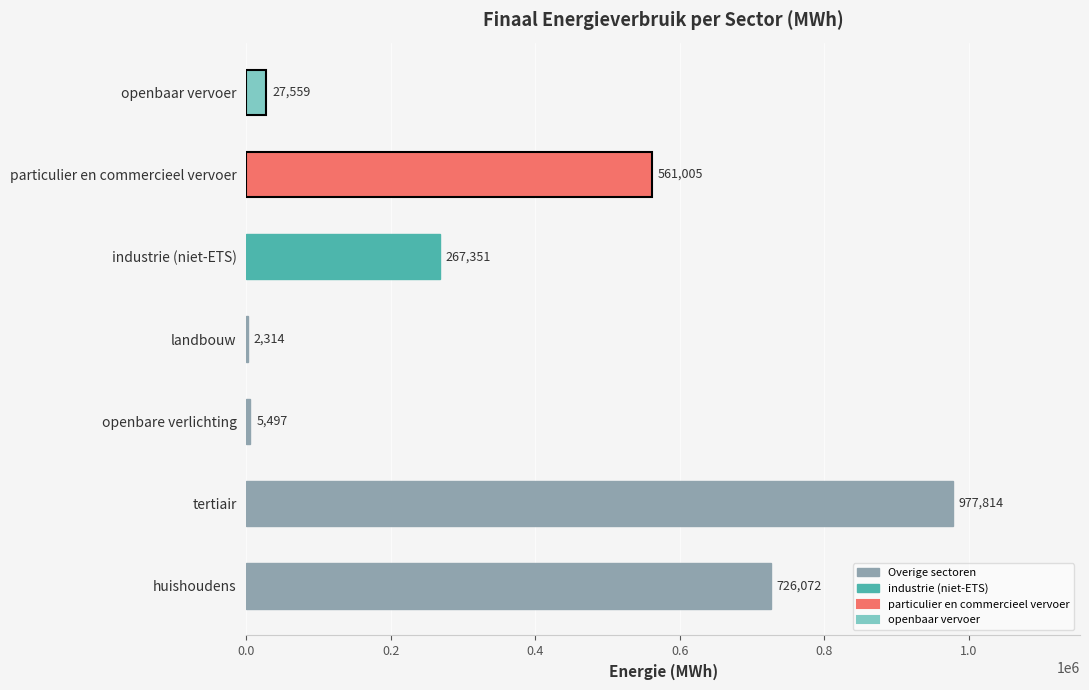

At which category does the chart reach its peak across all series?

tertiair